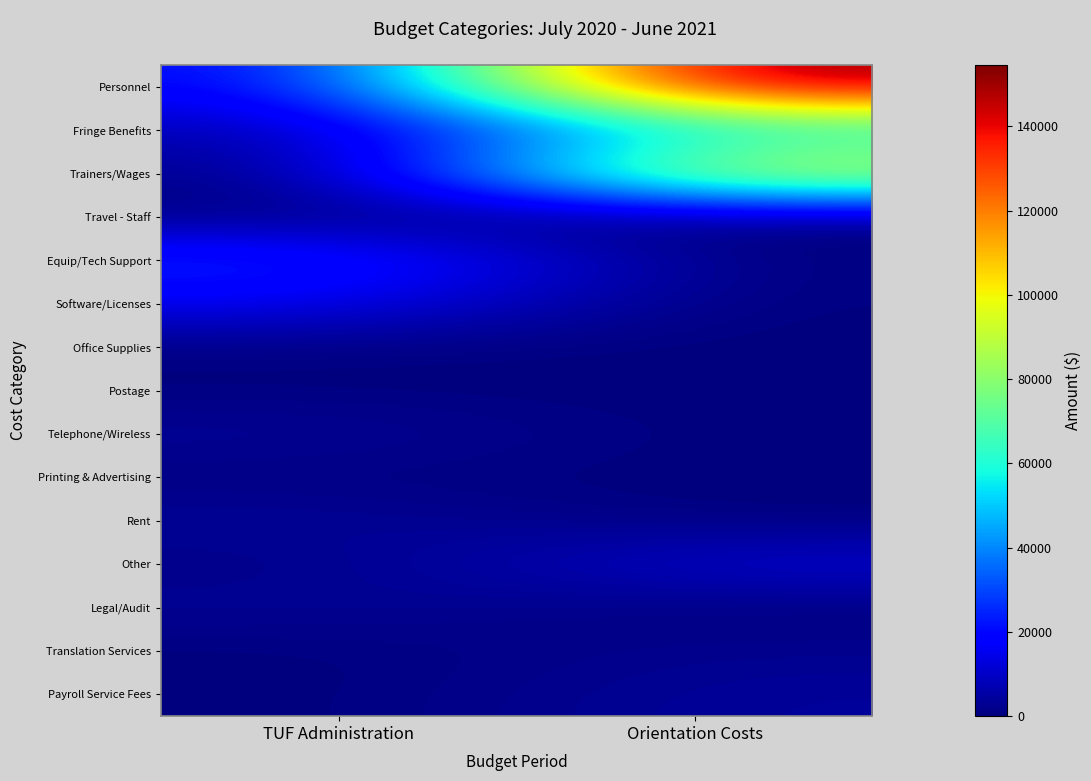

At how many categories does at least one series exceed 121649?

1